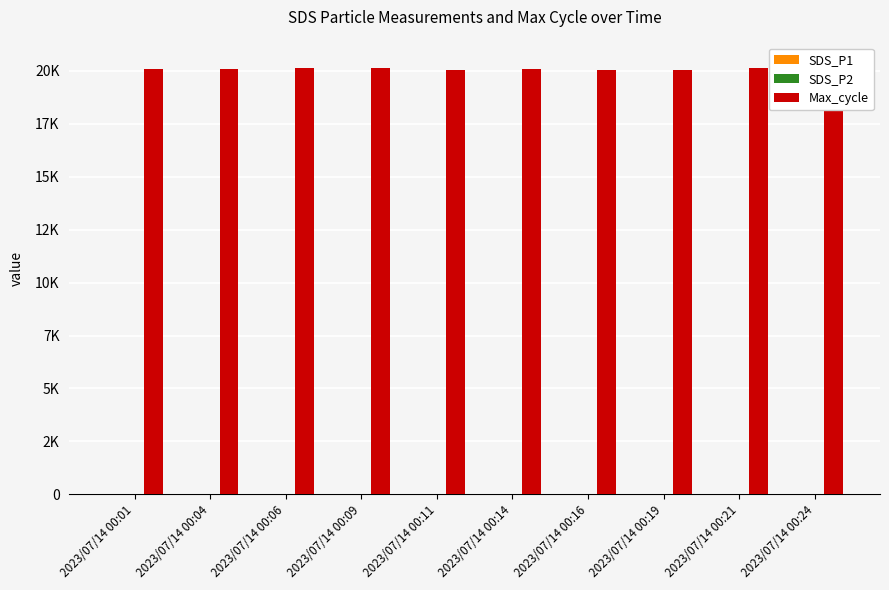

At how many categories does at least one series exceed 6066?

10